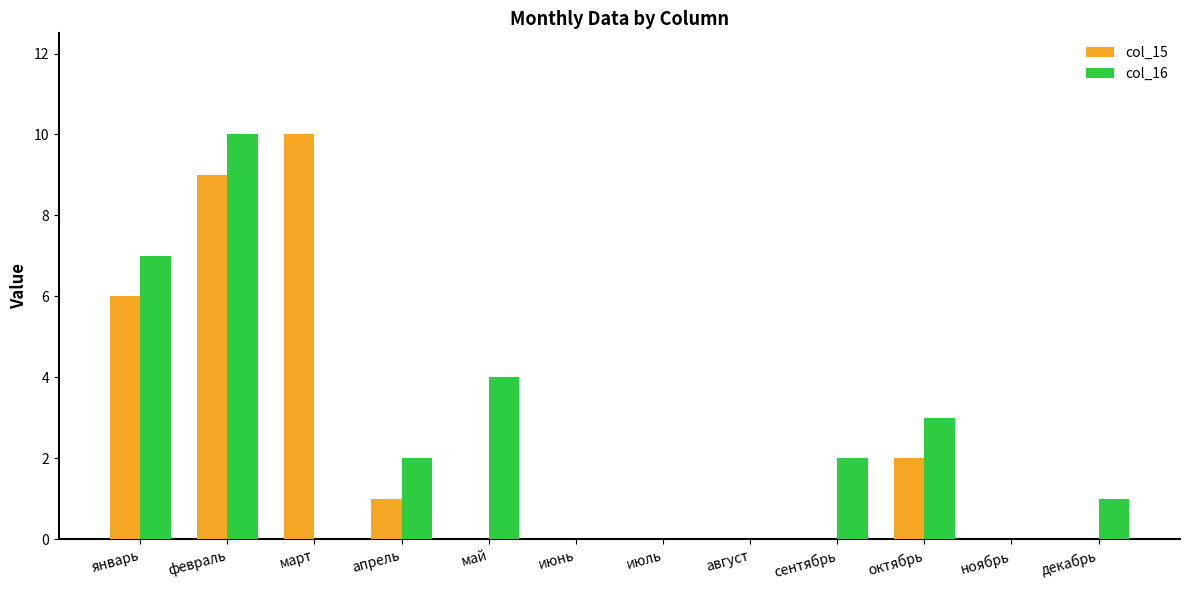

At which label does col_16 reach its peak?

февраль